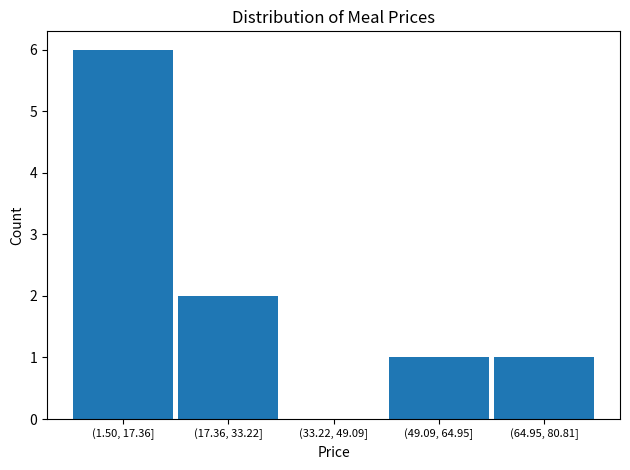

Reading left to right, what are all the values shown in this chart?

(1.50, 17.36]=6	(17.36, 33.22]=2	(33.22, 49.09]=0	(49.09, 64.95]=1	(64.95, 80.81]=1